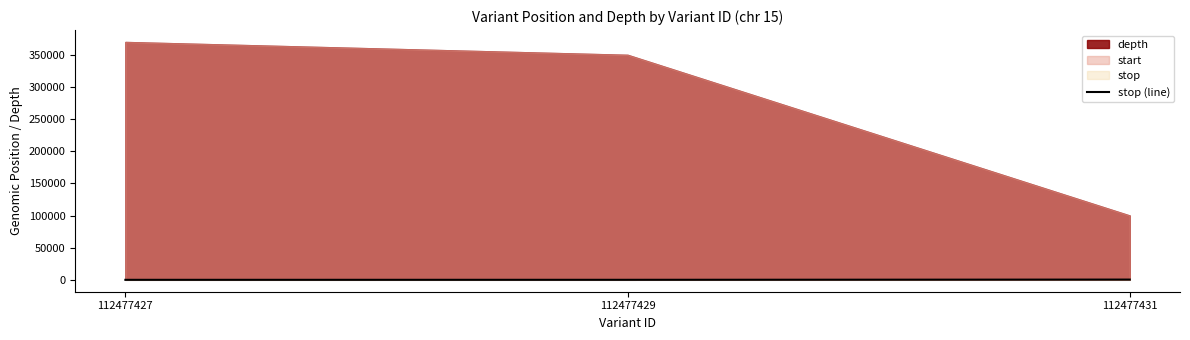

How many data points are less than 26?

1